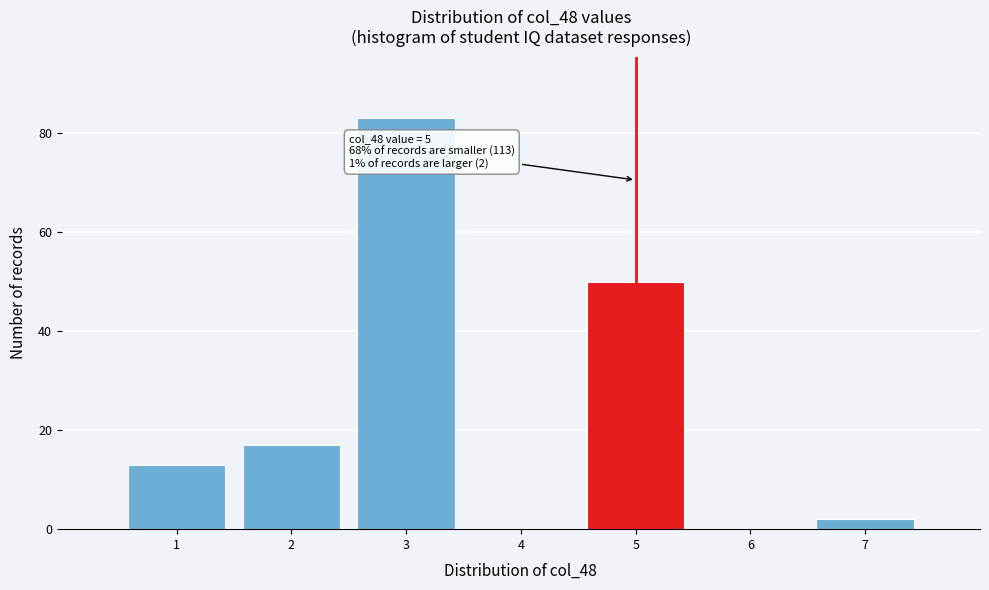

Over which range of the x-axis is the bar tallest?

2.5 to 3.5